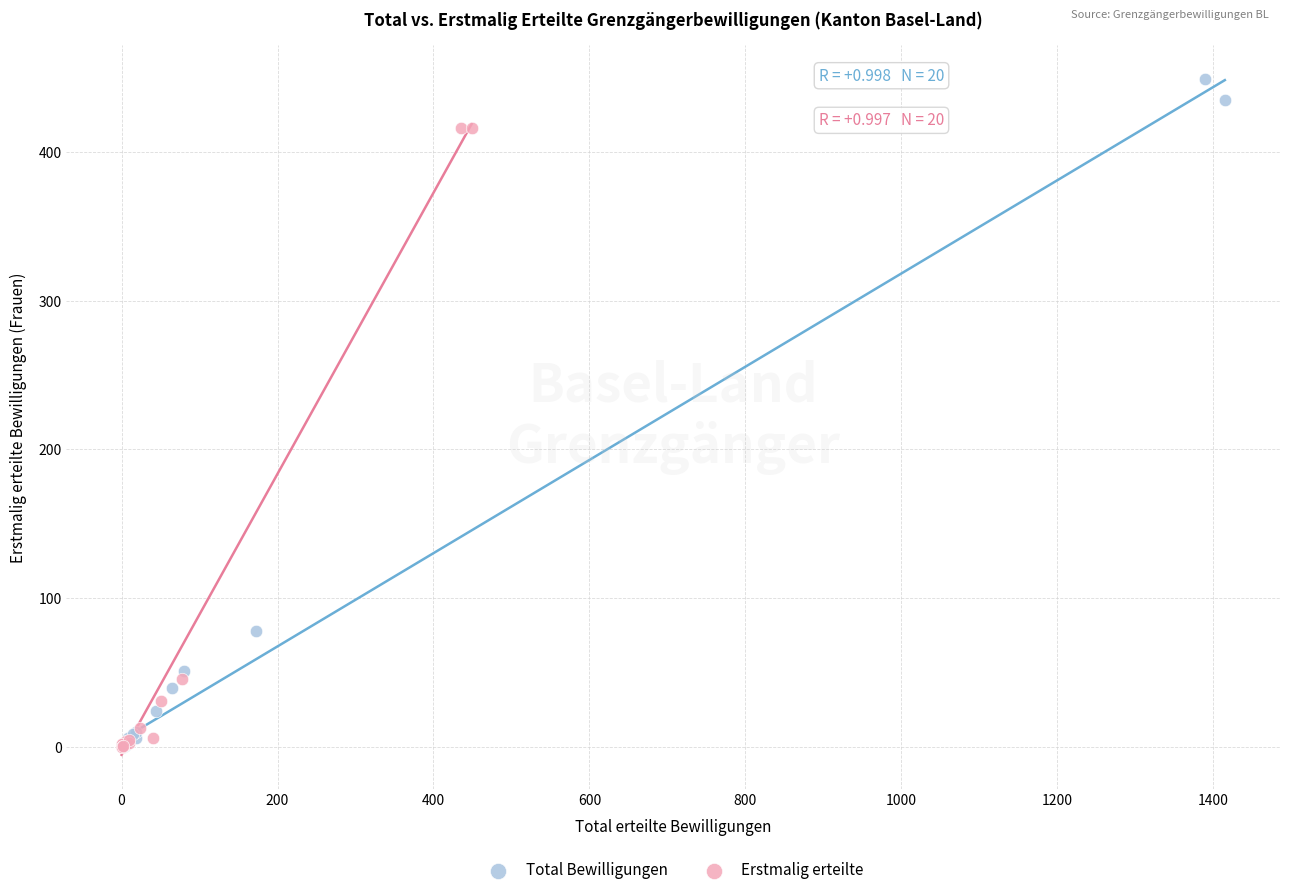

Which series contains the highest Y value?

Total Bewilligungen